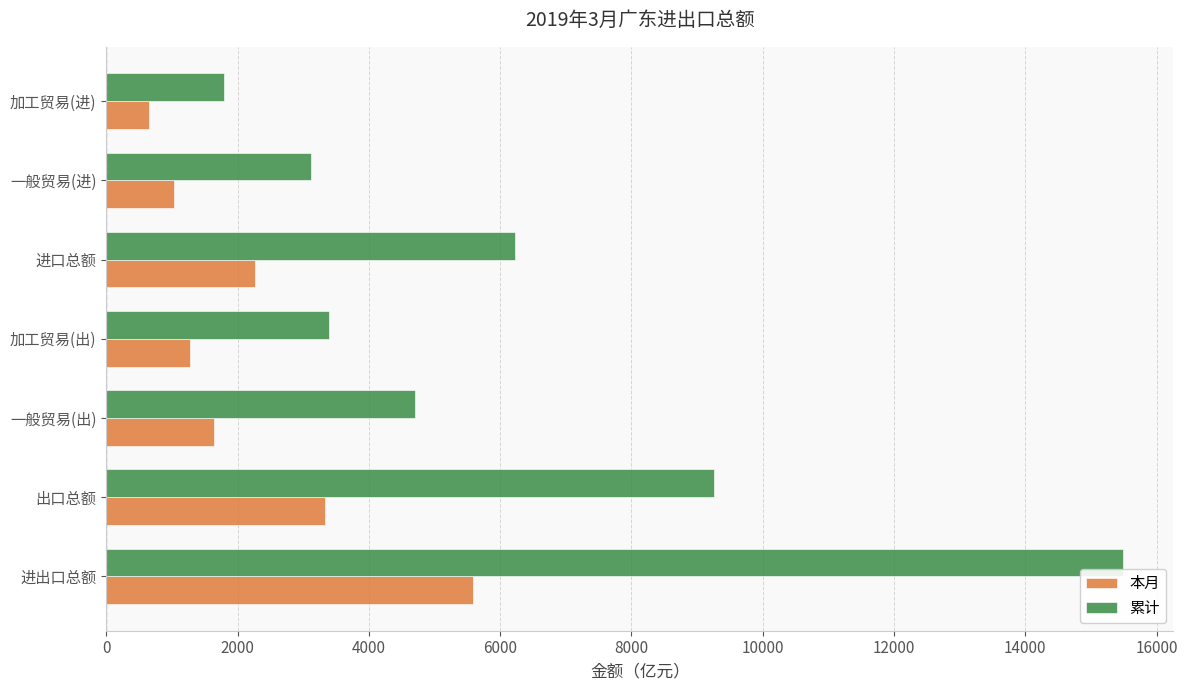

What is the difference between the 本月 values at 进口总额 and 出口总额?

1065.2